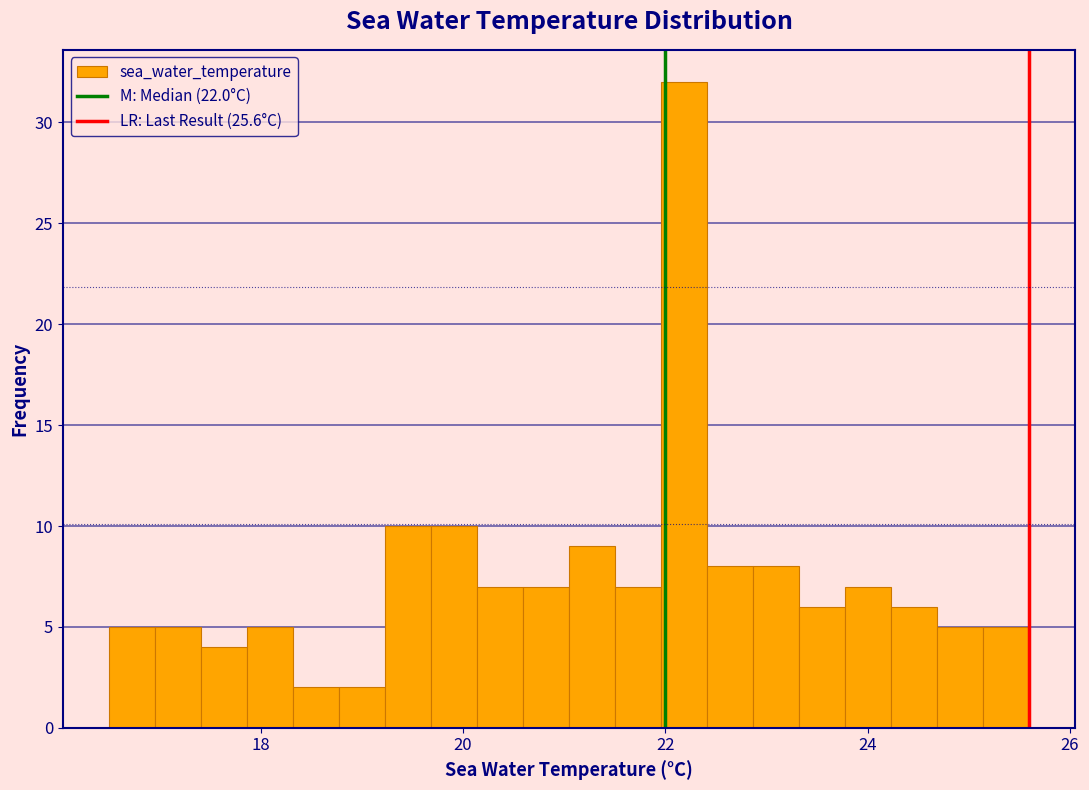

Read against the x-axis, roughly where is the centre of the tallest bar?

22.2